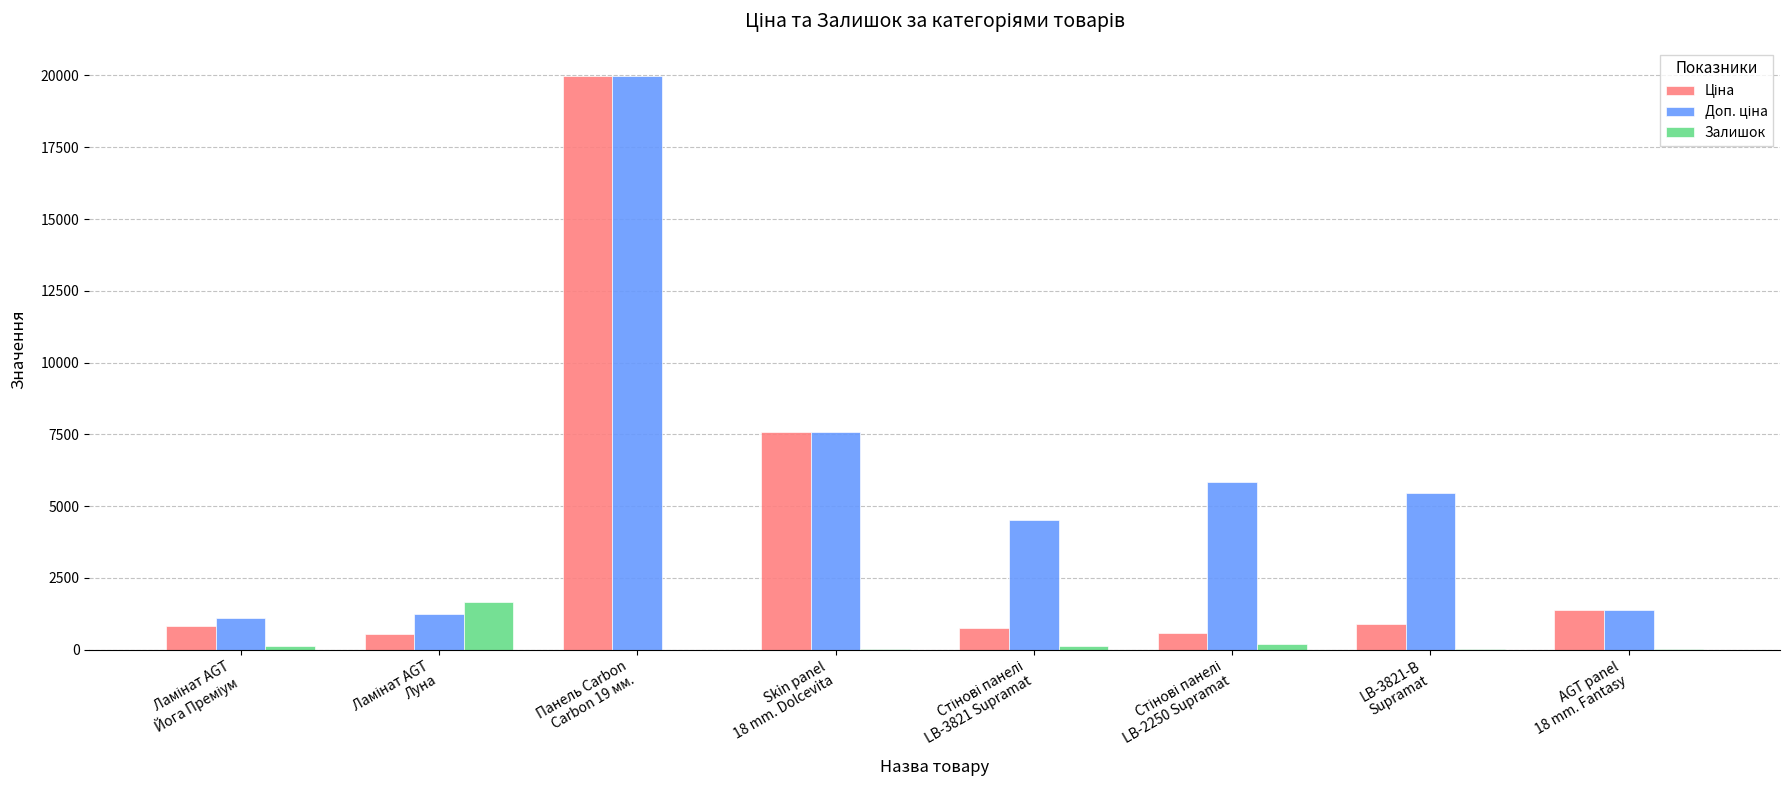

What is the maximum value shown in the chart?

19964.2